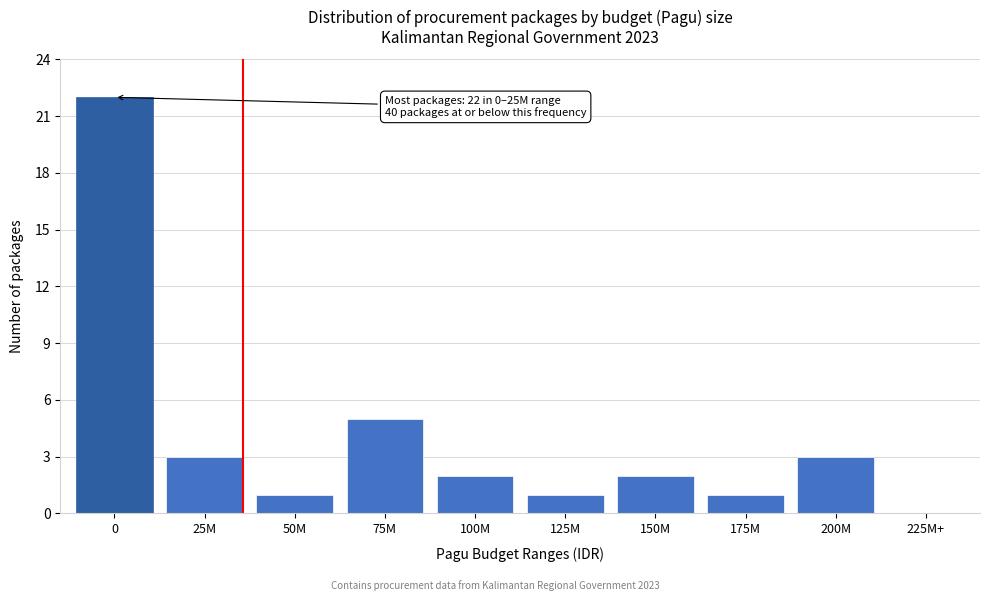

Reading left to right, transcribe all the data shown in this chart.

0=22	25M=3	50M=1	75M=5	100M=2	125M=1	150M=2	175M=1	200M=3	225M+=0